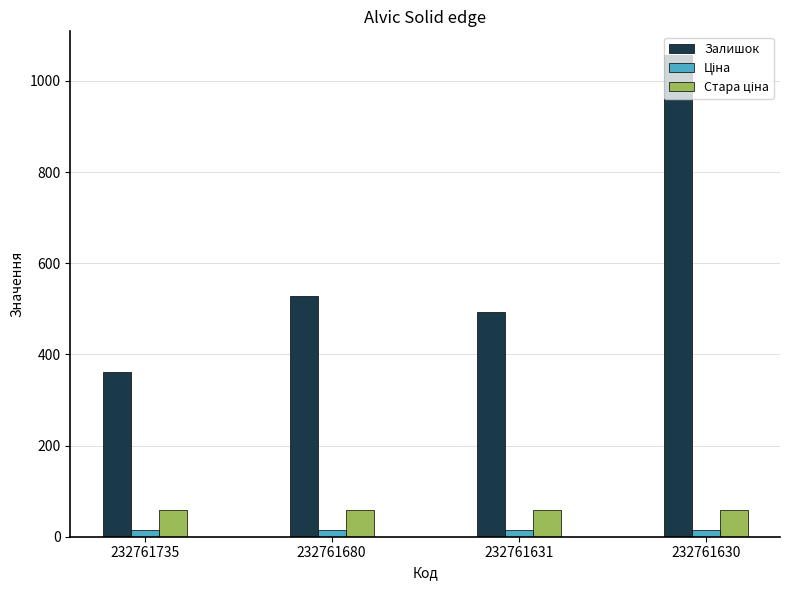

Does the chart contain stacked bars?

No